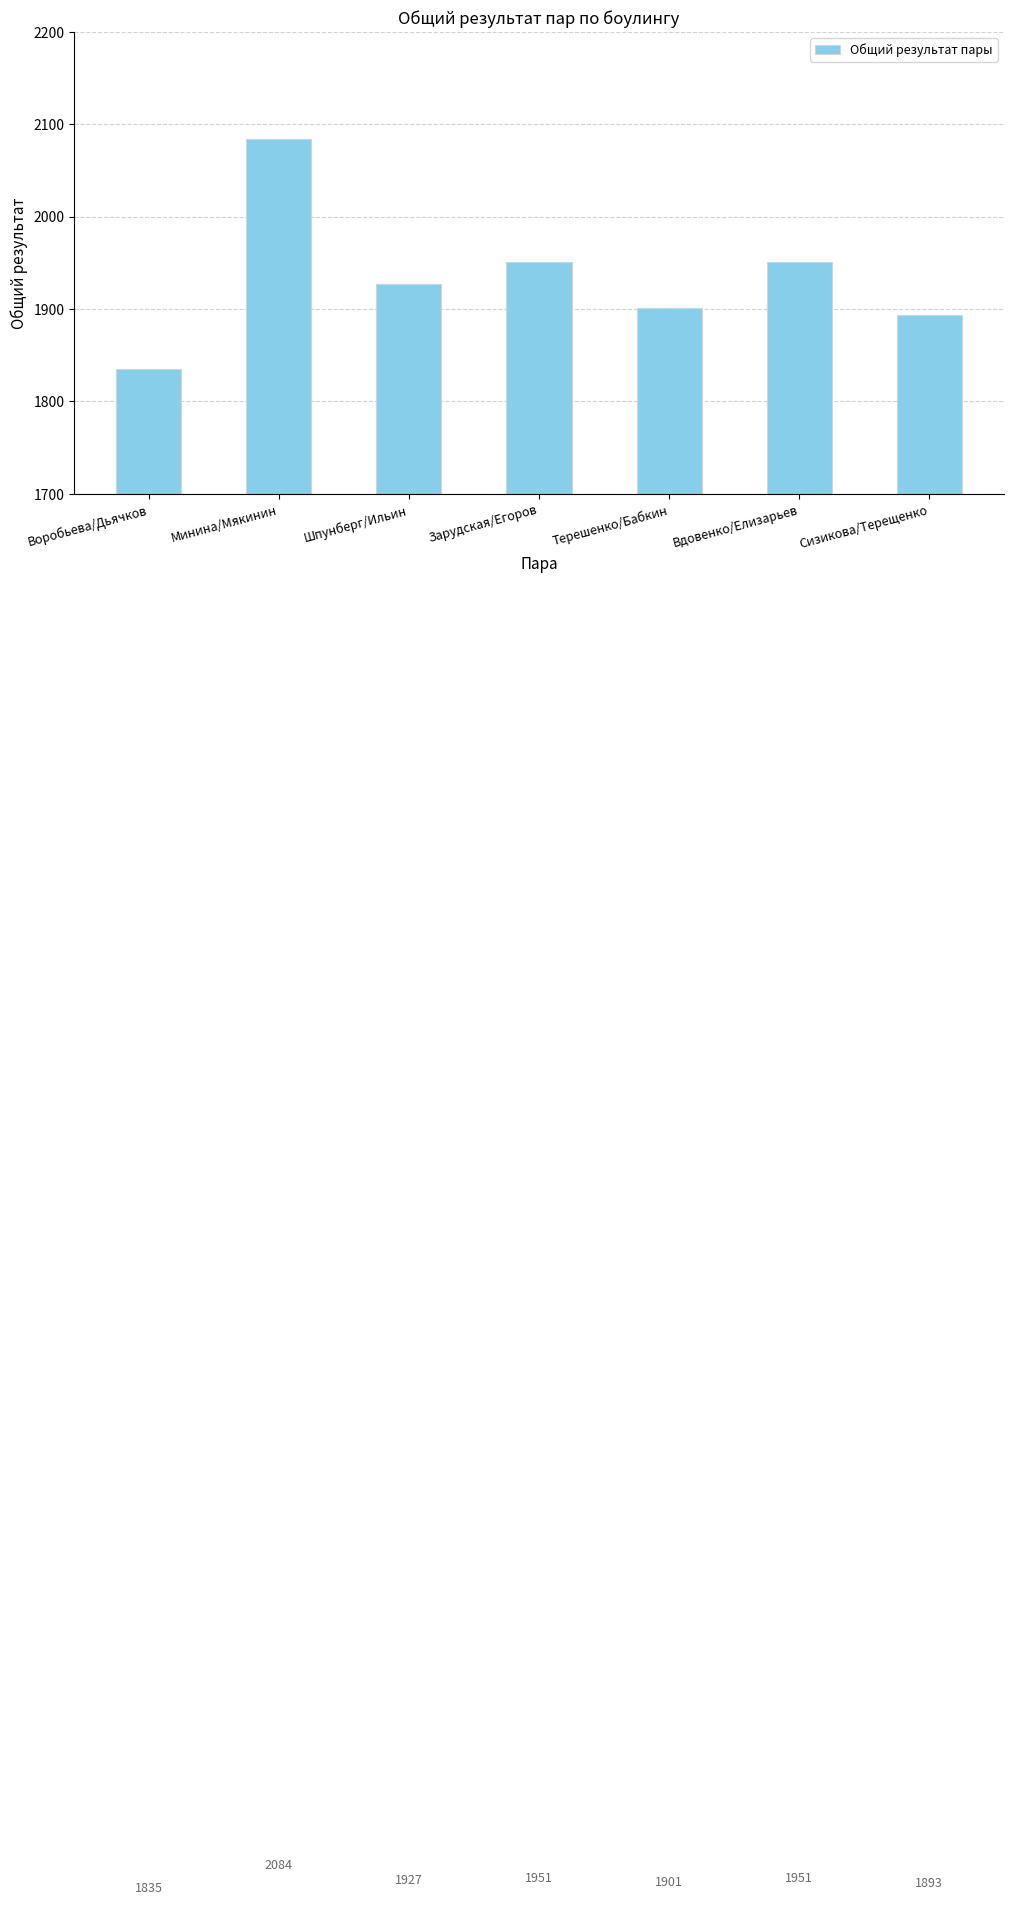

Between Минина/Мякинин and Воробьева/Дьячков, which is larger?

Минина/Мякинин